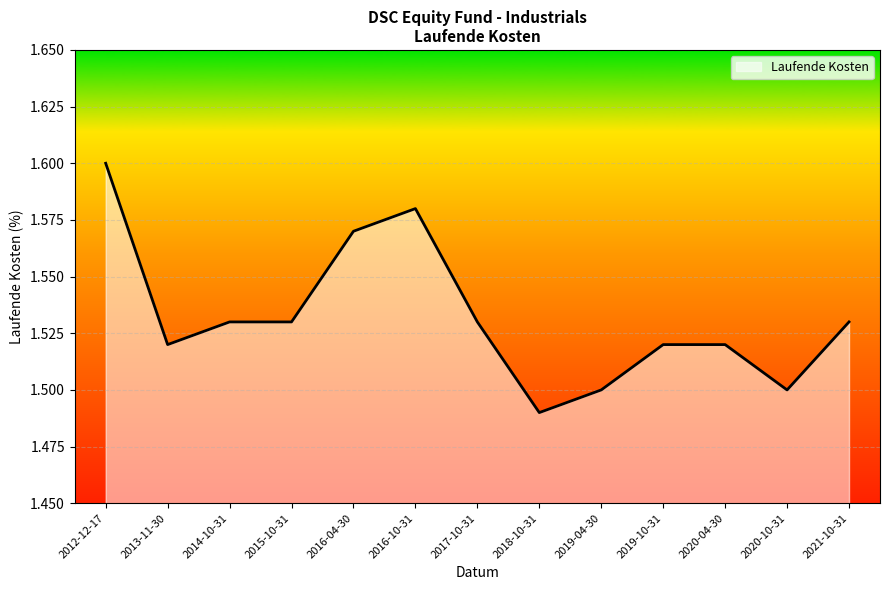

How many values are between 1 and 2?

13